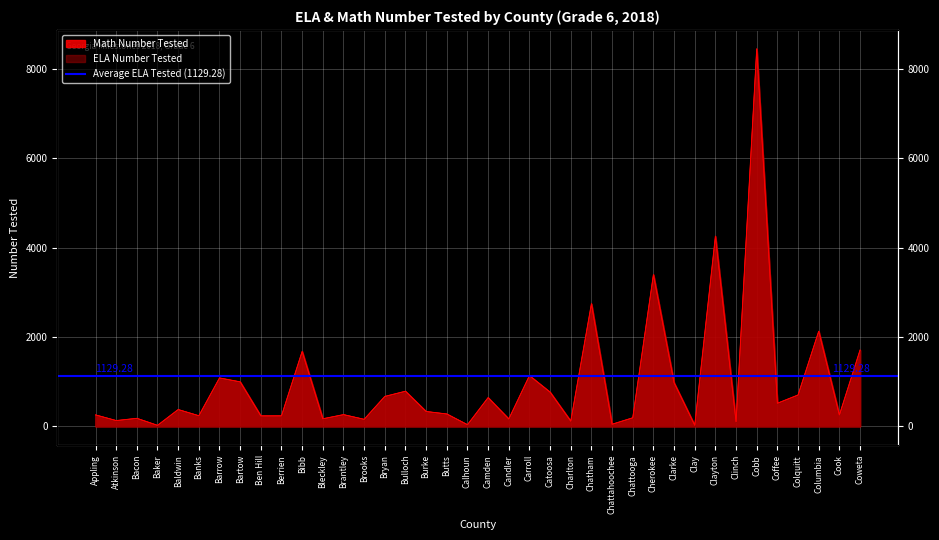

True or false: ELA Number Tested and Math Number Tested intersect in this chart.

True